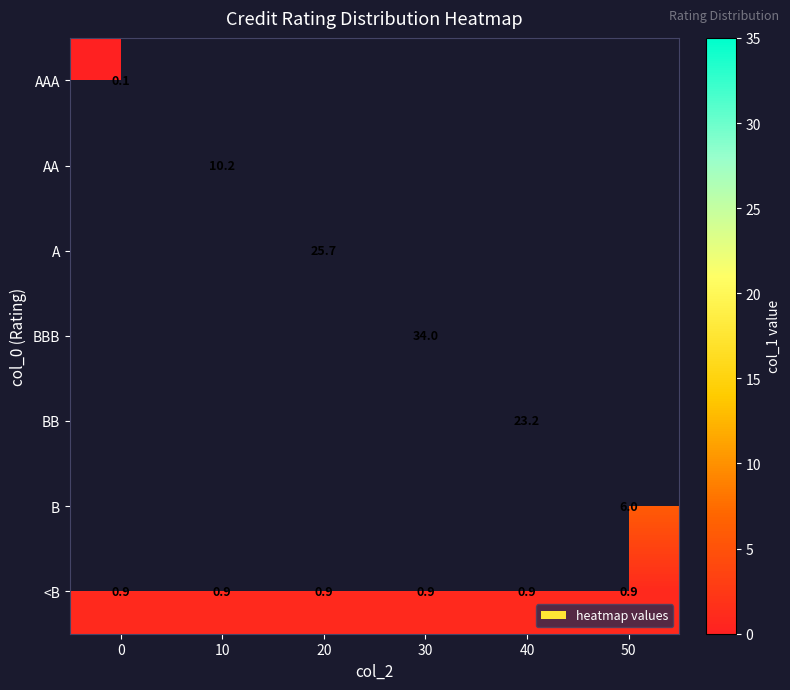

The value of <B at 0 is 0.6. True or false?

False